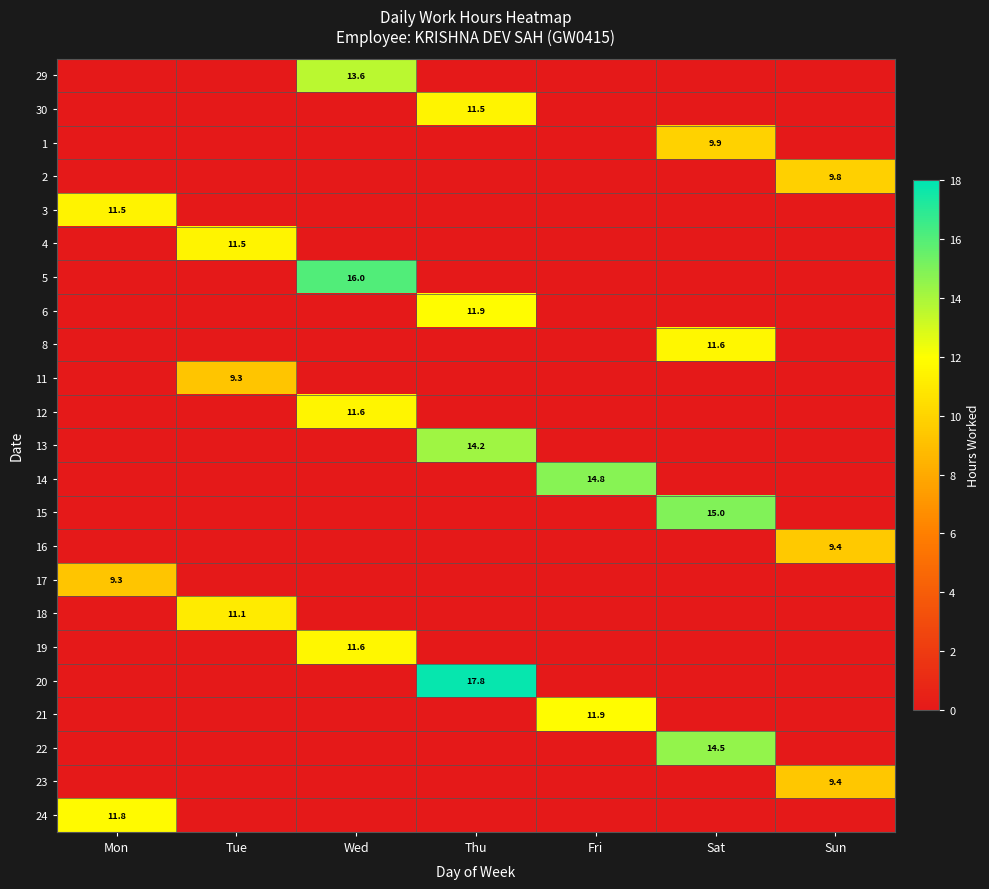

True or false: 1 has a value of 5.9 at Sat.

False